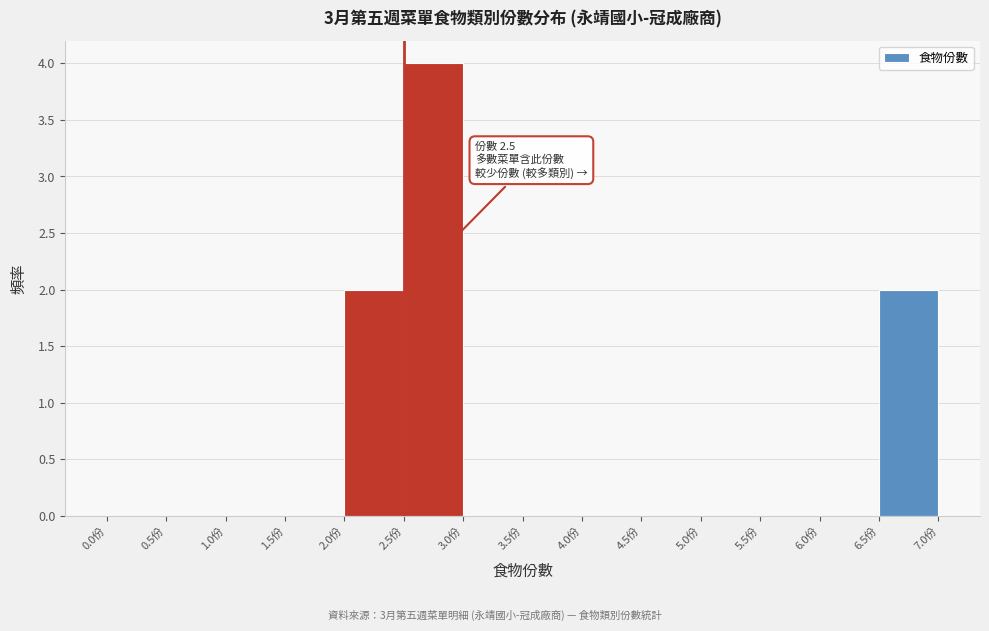

Over which range of the x-axis is the bar tallest?

2.5 to 3.0